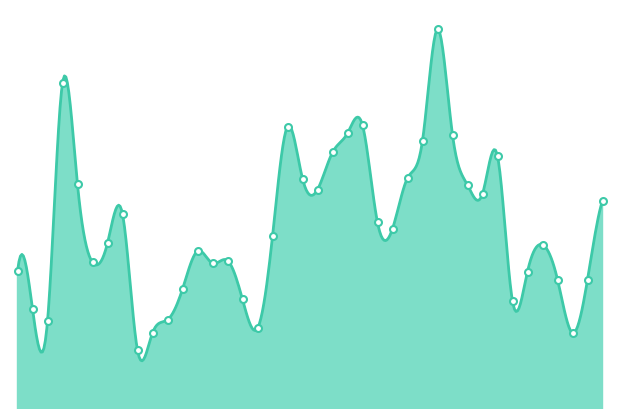

Which has a higher value, 2023-09-24 or 2023-09-02?

2023-09-24